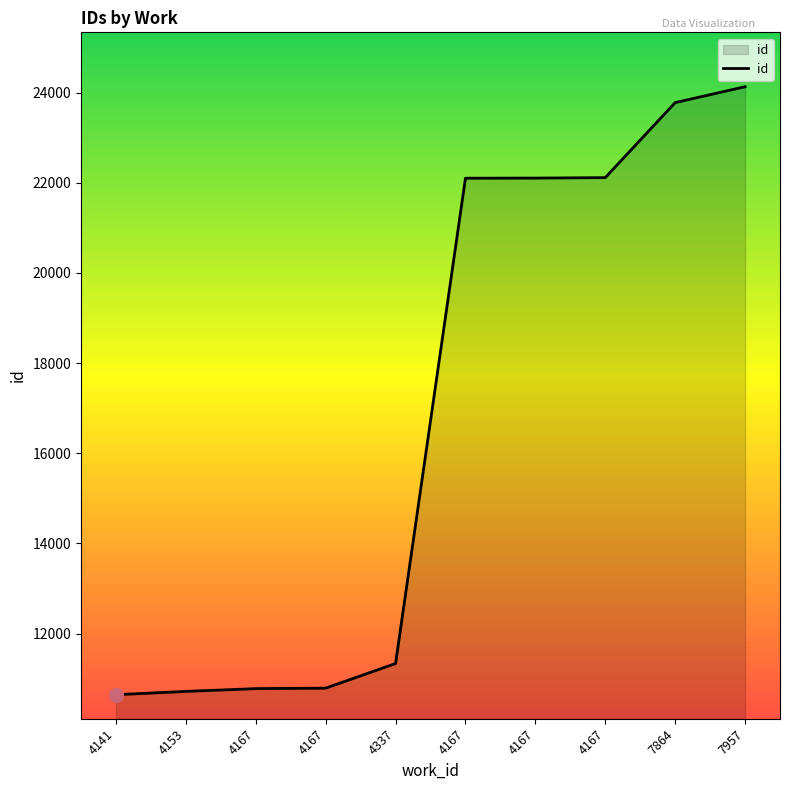

List the labels in order of value, smallest first.

4141, 4153, 4167, 4167, 4337, 4167, 4167, 4167, 7864, 7957